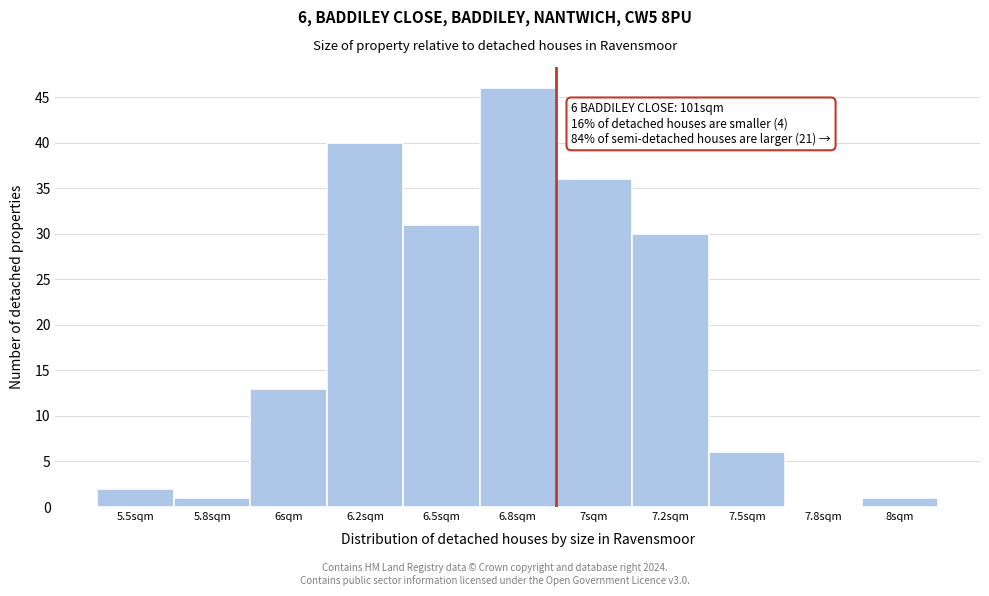

Reading left to right, list all the values displayed in this chart.

5.5sqm=2	5.8sqm=1	6sqm=13	6.2sqm=40	6.5sqm=31	6.8sqm=46	7sqm=36	7.2sqm=30	7.5sqm=6	7.8sqm=0	8sqm=1